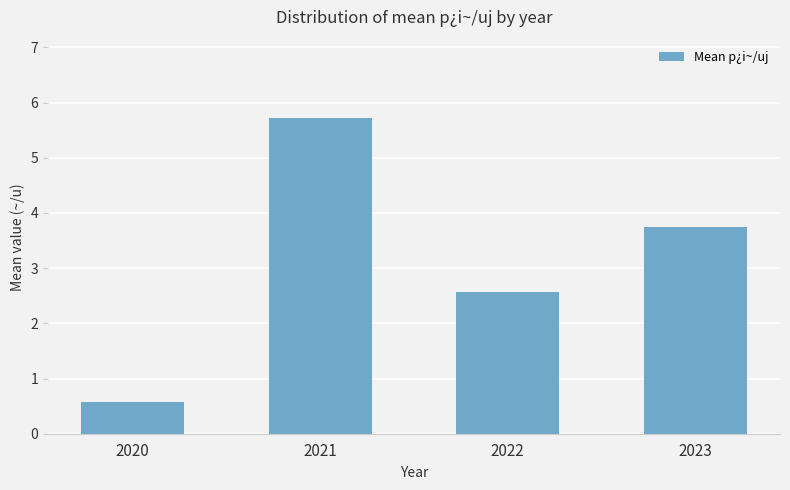

What is the sum of the values at 2021 and 2023?

9.5